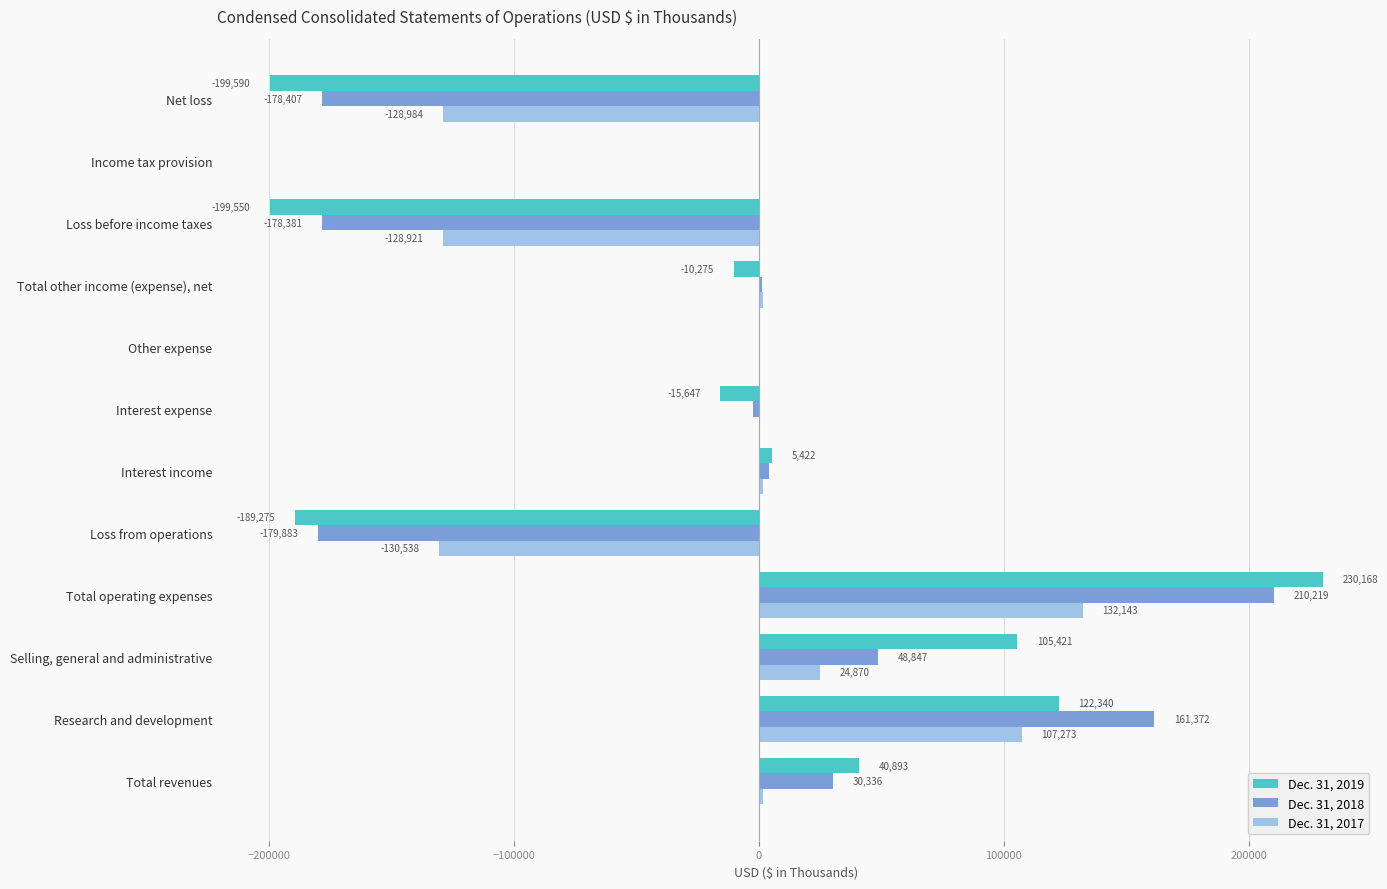

Which category has the highest value in the Dec. 31, 2019 series?

Total operating expenses